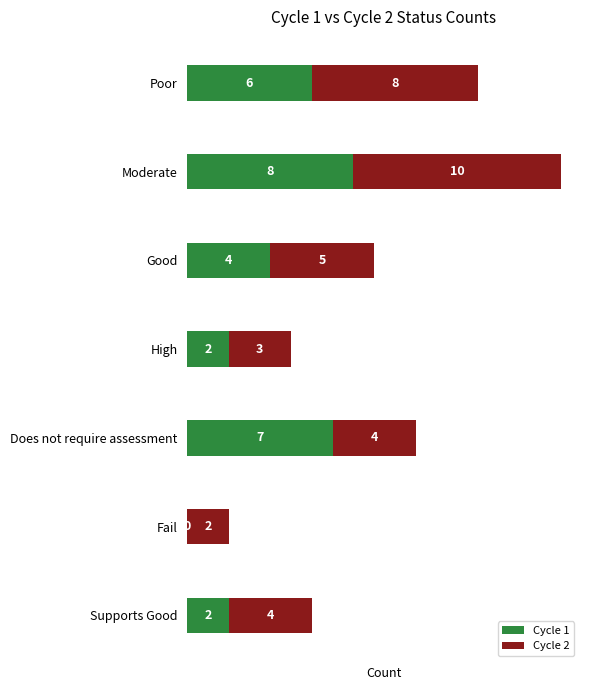

The value of Cycle 1 at Poor is 2. True or false?

False